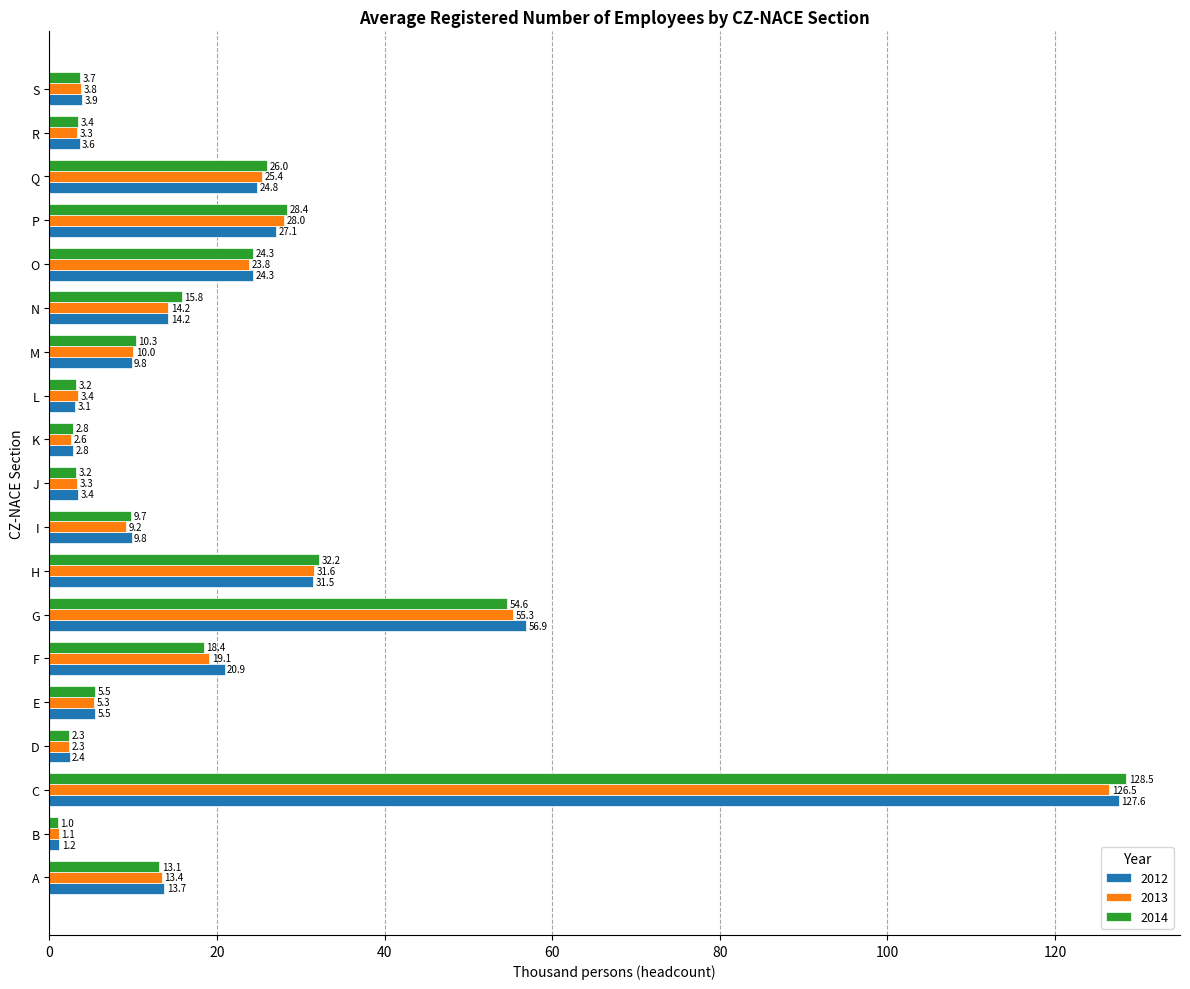

Is it true that 2014 equals 1.0 at B?

True